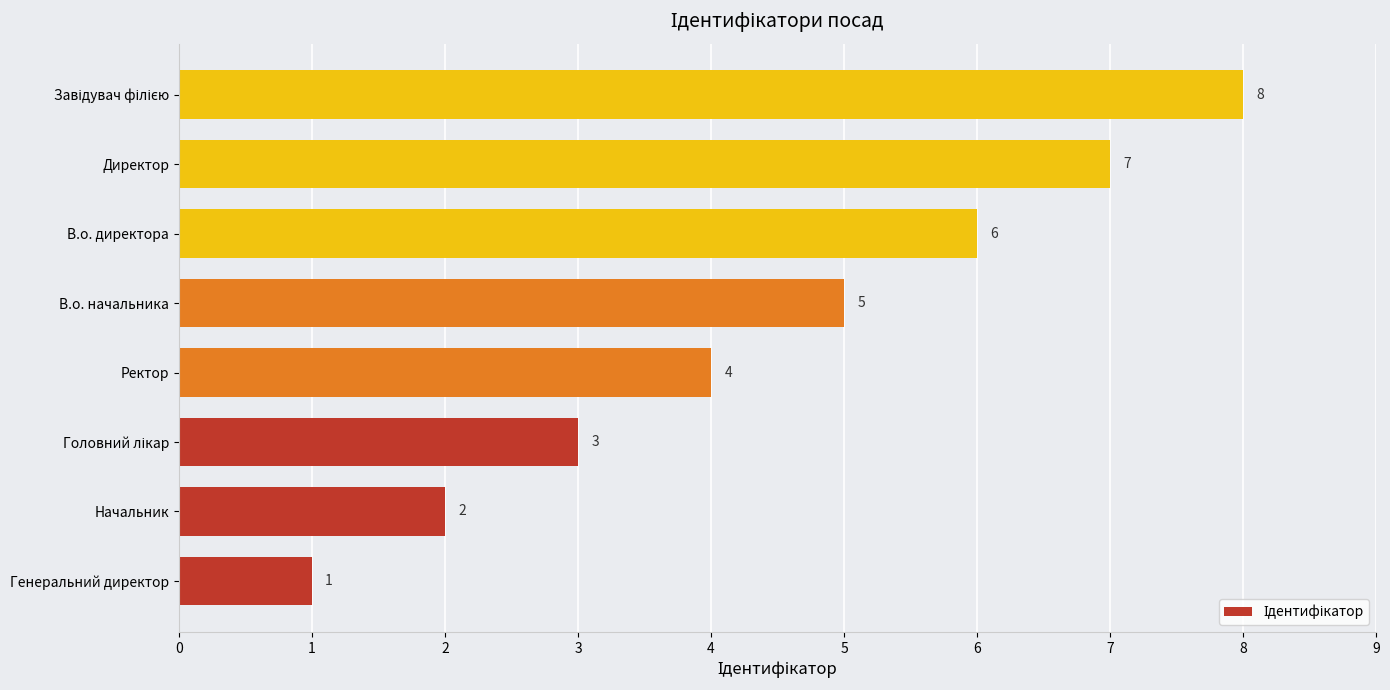

What is the approximate value at Ректор?

4